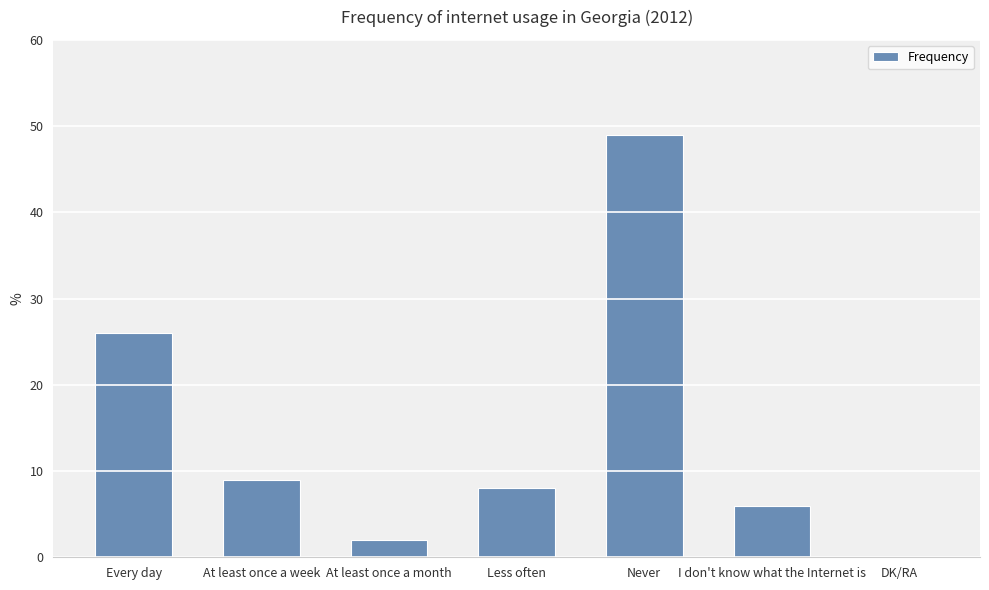

Where does the data first go above 8?

Every day